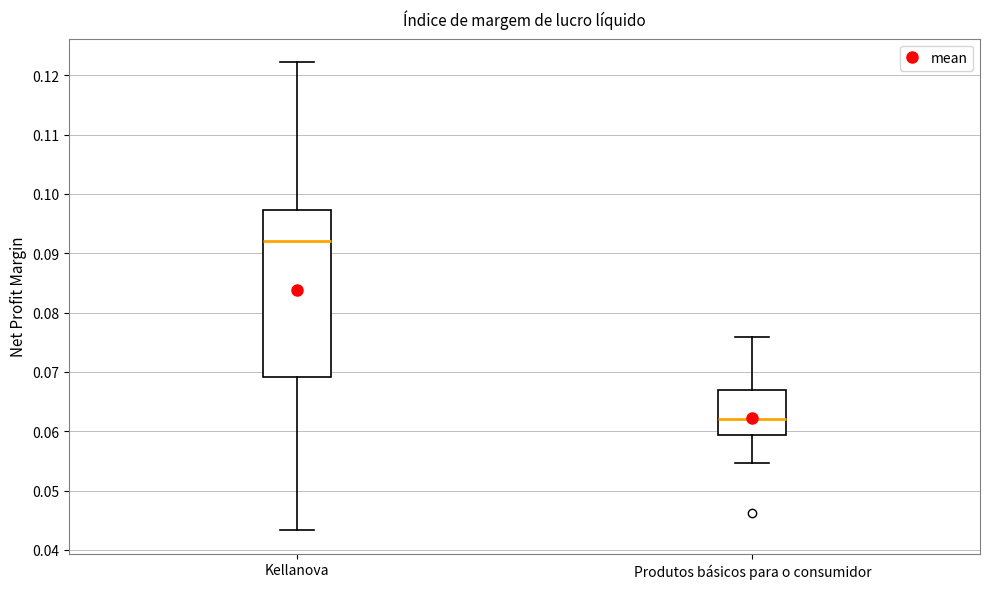

Reading left to right, read every box against the y-axis: the position of its median line, the range the box covers, and the ends of its whiskers. The values are not printed on the chart, so give them approximately, as read against the axis.

Kellanova: median 0.092, box 0.069 to 0.097, whiskers 0.043 to 0.122
Produtos básicos para o consumidor: median 0.062, box 0.059 to 0.067, whiskers 0.055 to 0.076